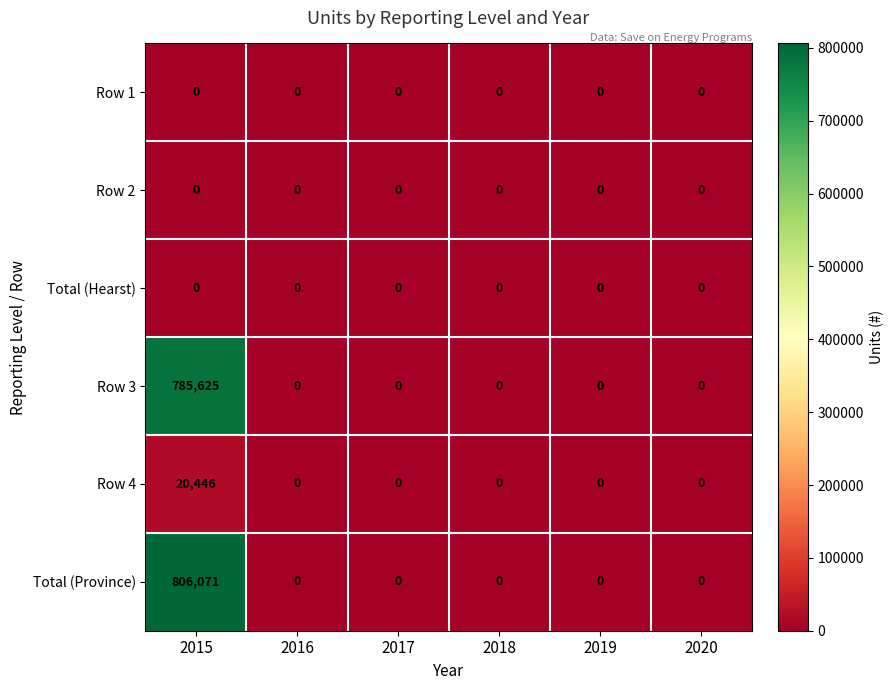

What is the maximum value for Total (Province)?

806071